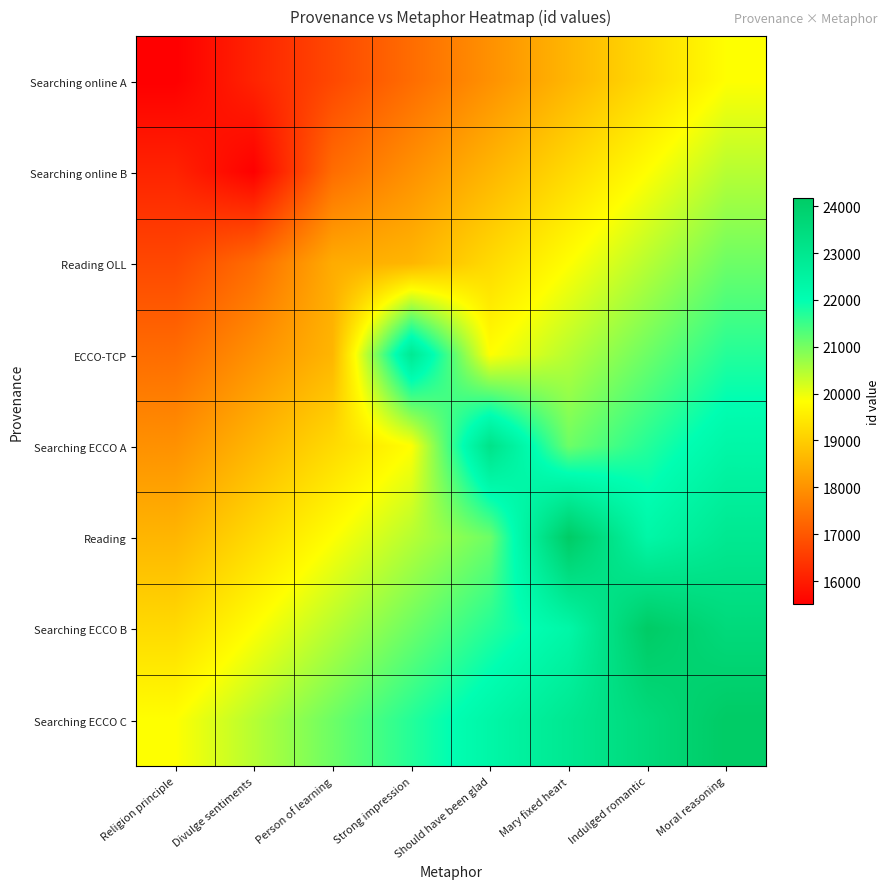

Between Strong impression and Indulged romantic, which series saw the biggest shift?

Searching ECCO B